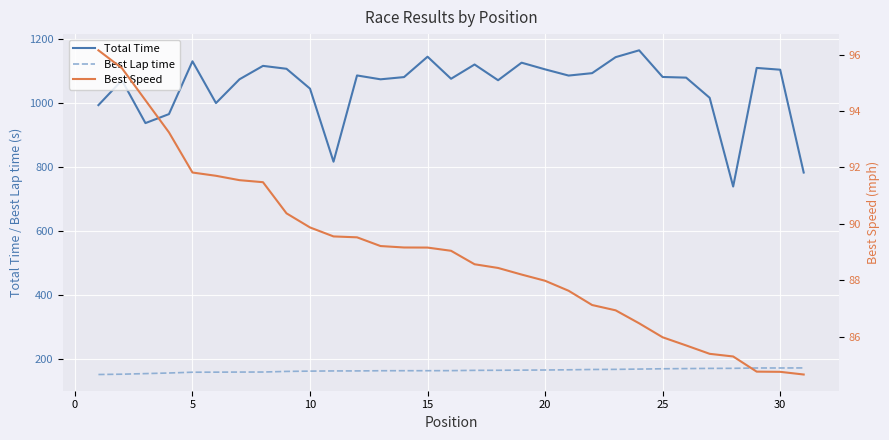

What is the difference between the maximum and minimum values in the Best Speed series?

11.5